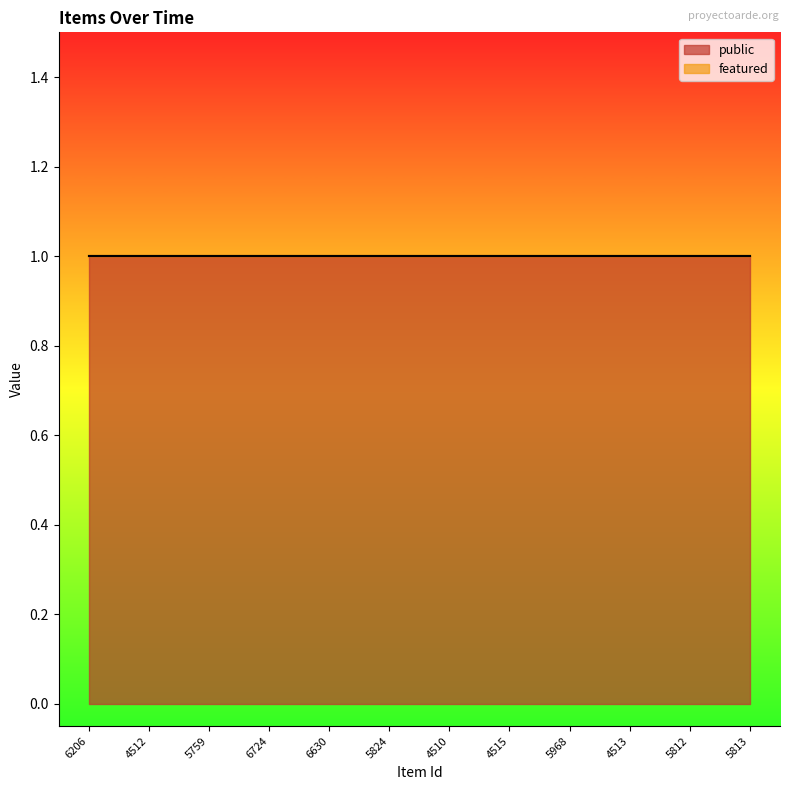

What are all the series names shown in the legend?

public, featured